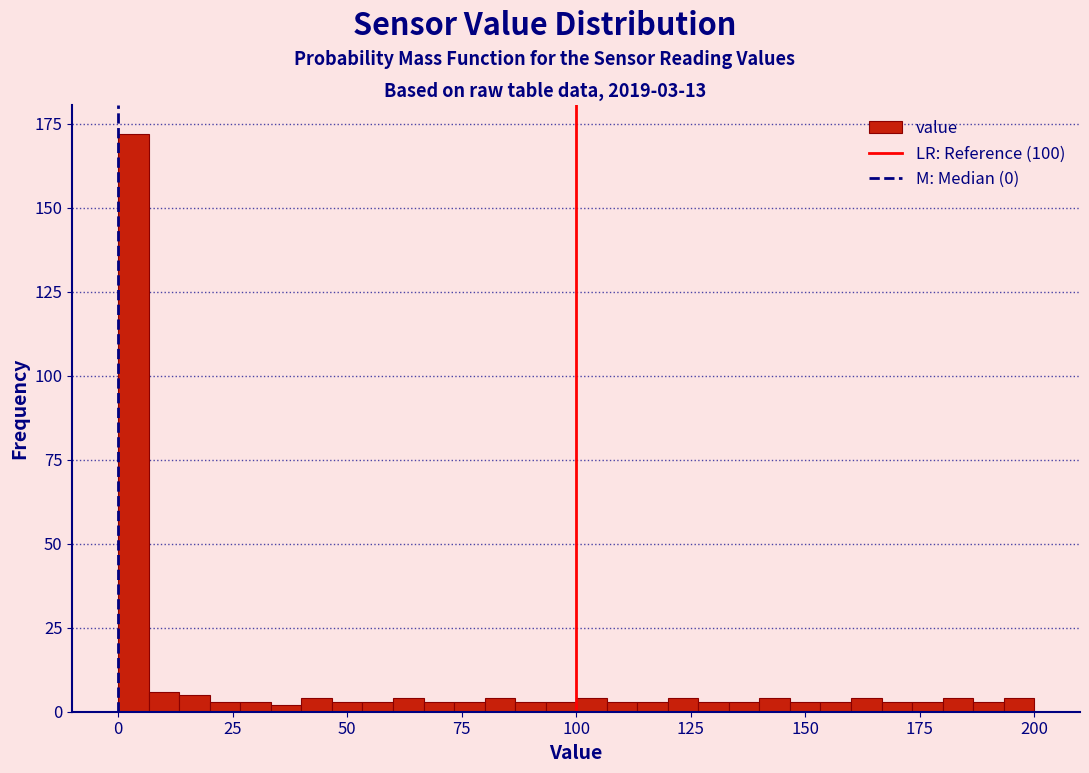

Read against the x-axis, roughly where is the centre of the tallest bar?

5